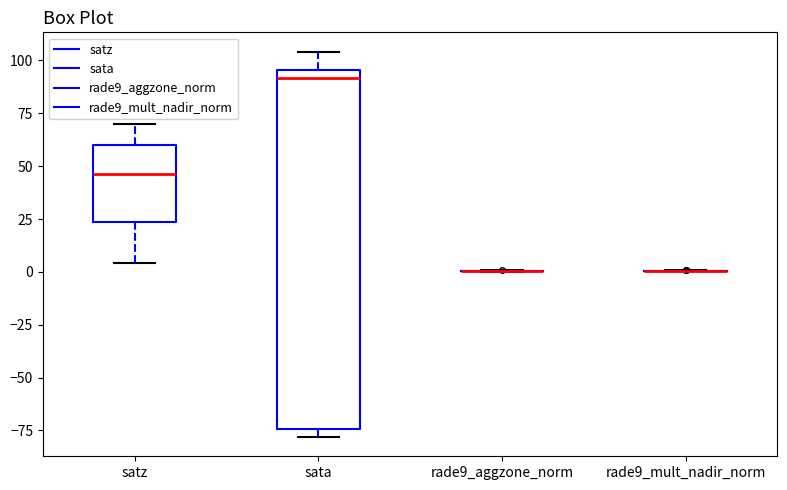

Reading left to right, read every box against the y-axis: the position of its median line, the range the box covers, and the ends of its whiskers. The values are not printed on the chart, so give them approximately, as read against the axis.

satz: median 45, box 25 to 60, whiskers 5 to 70
sata: median 90, box -75 to 95, whiskers -80 to 105
rade9_aggzone_norm: box collapsed to a line at 0, whiskers 0 to 0
rade9_mult_nadir_norm: box collapsed to a line at 0, whiskers 0 to 0